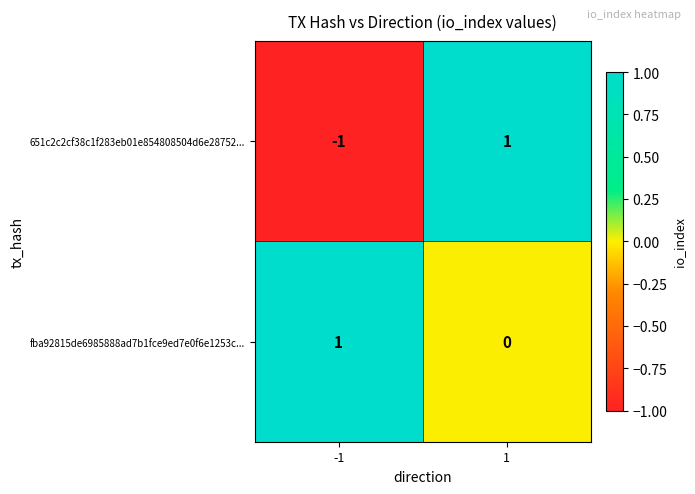

Which series has the largest range (max minus min)?

651c2c2cf38c1f283eb01e854808504d6e28752...